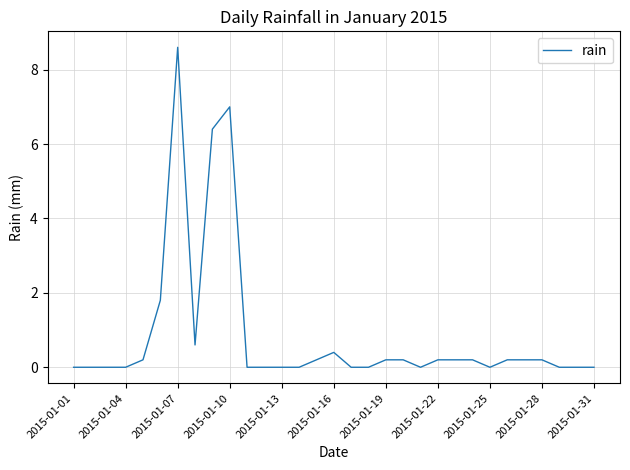

What is the average value?

0.9